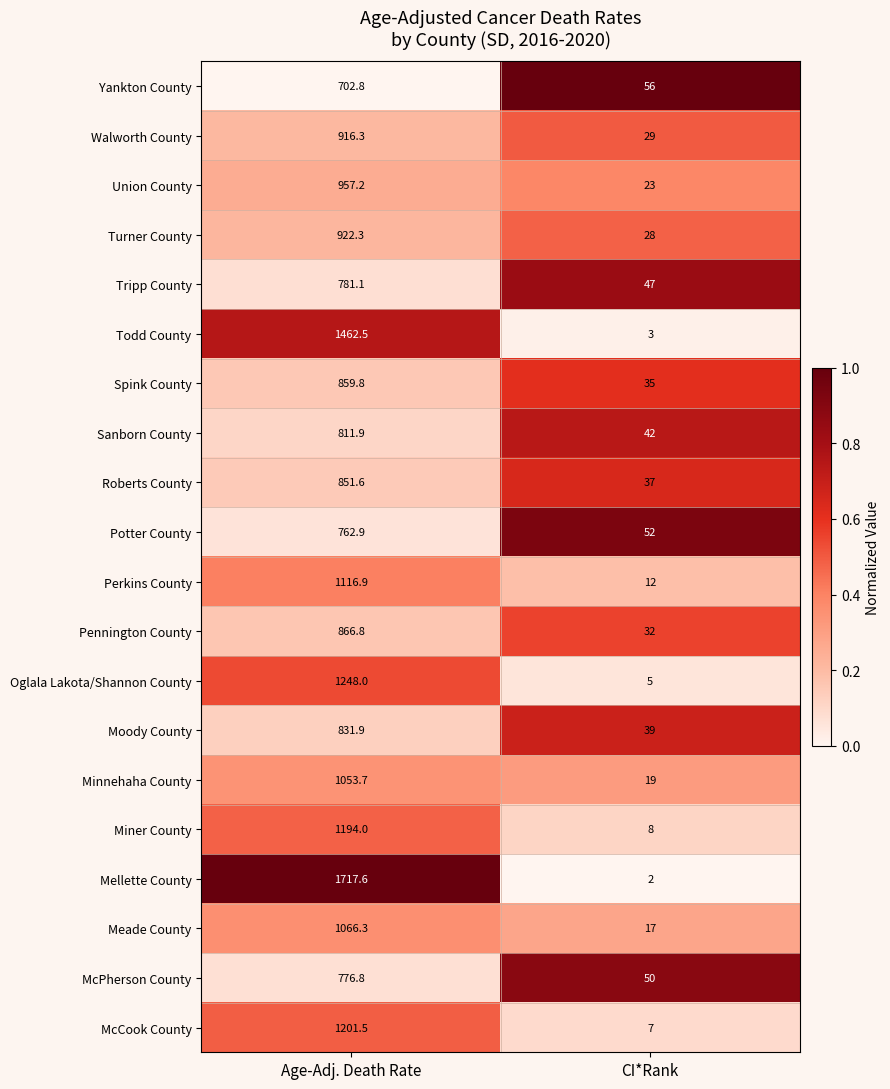

The Mellette County series shows 1717.6 at Age-Adj. Death Rate. True or false?

True